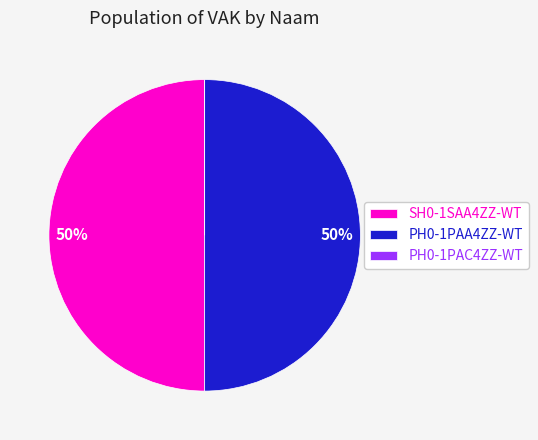

To the nearest percent, what portion does PH0-1PAA4ZZ-WT represent?

50%